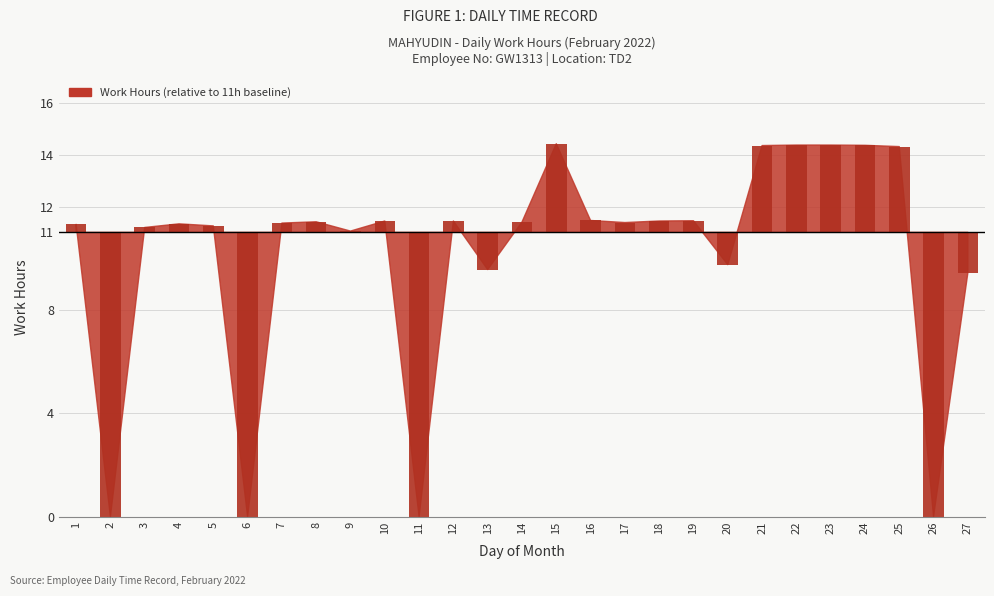

Which category has the highest value across all series?

15